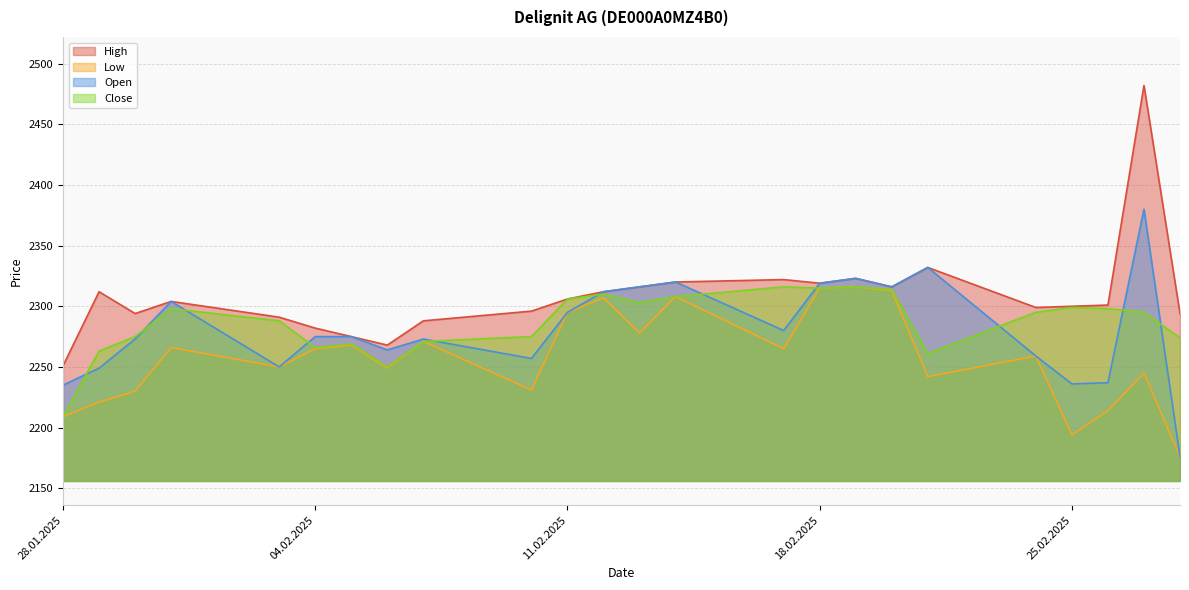

What is the minimum value for Close?

2209